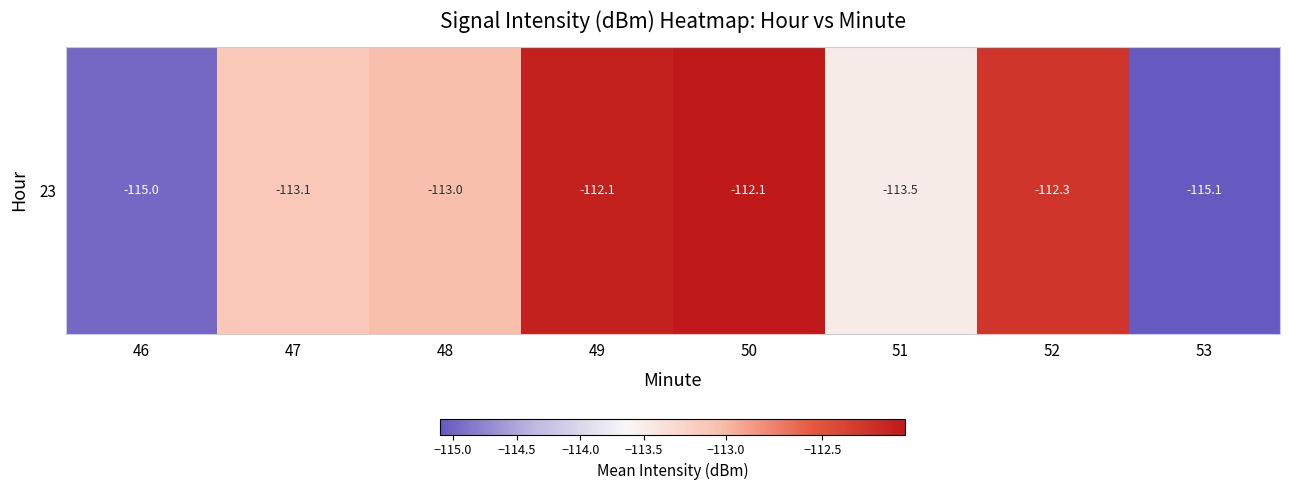

Rank the categories by value from highest to lowest.

50, 49, 52, 48, 47, 51, 46, 53